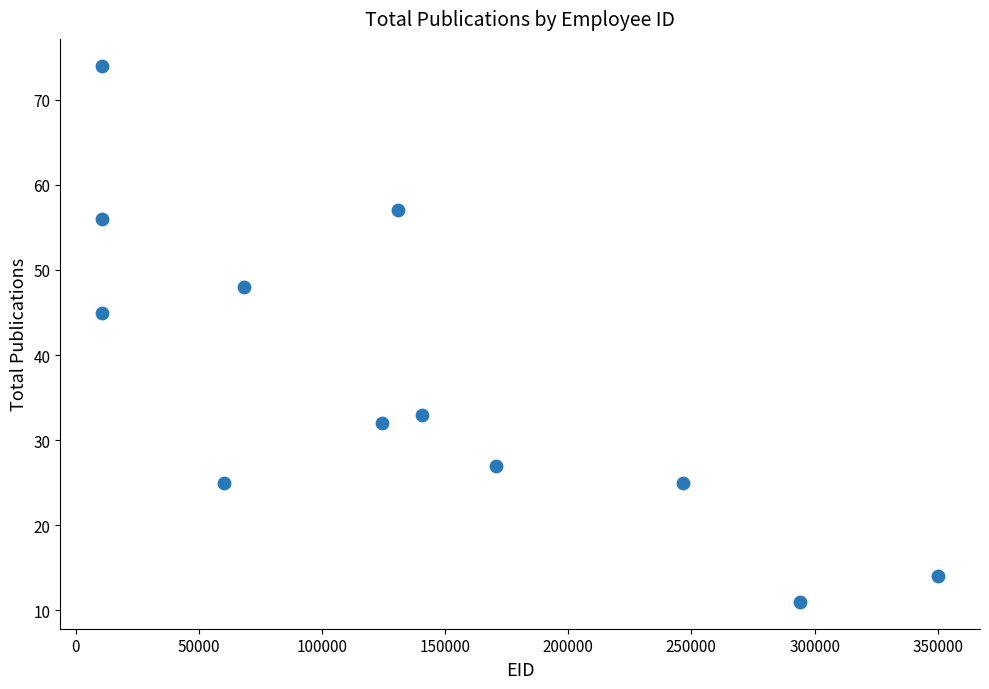

What is the average Y value?

37